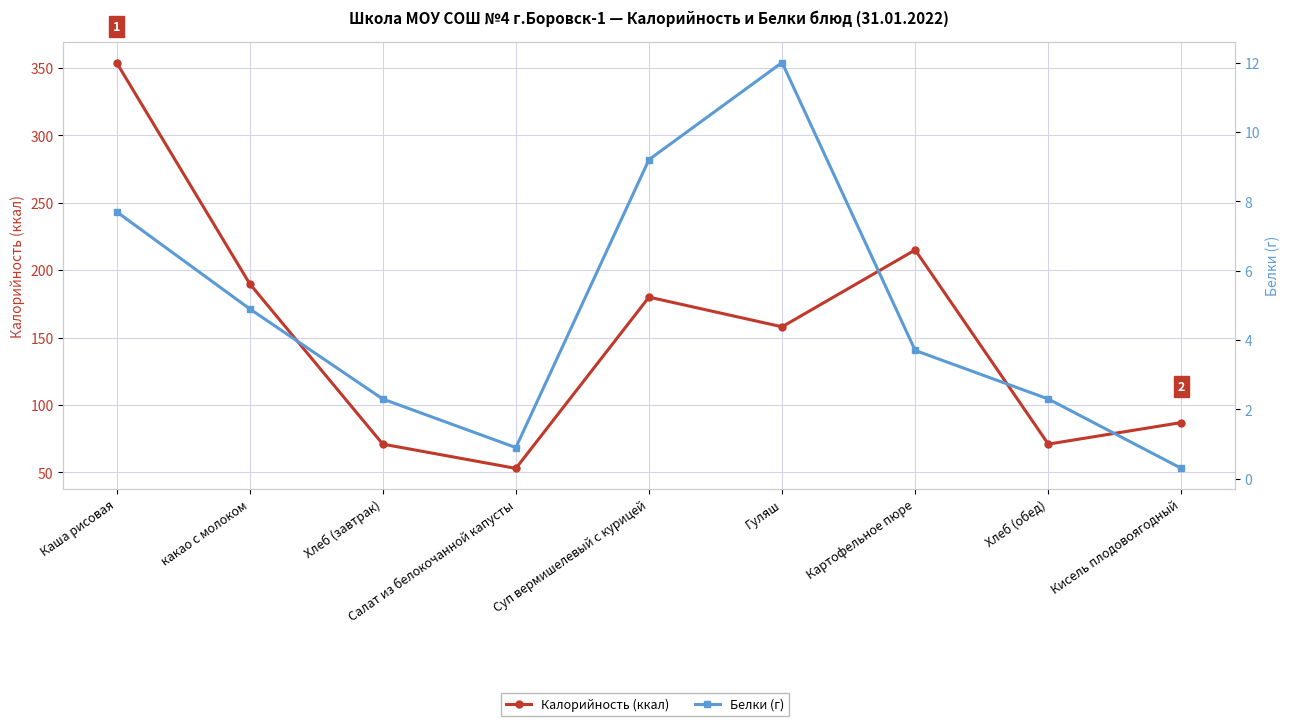

What is the difference between the highest and lowest values at Гуляш?

146.0